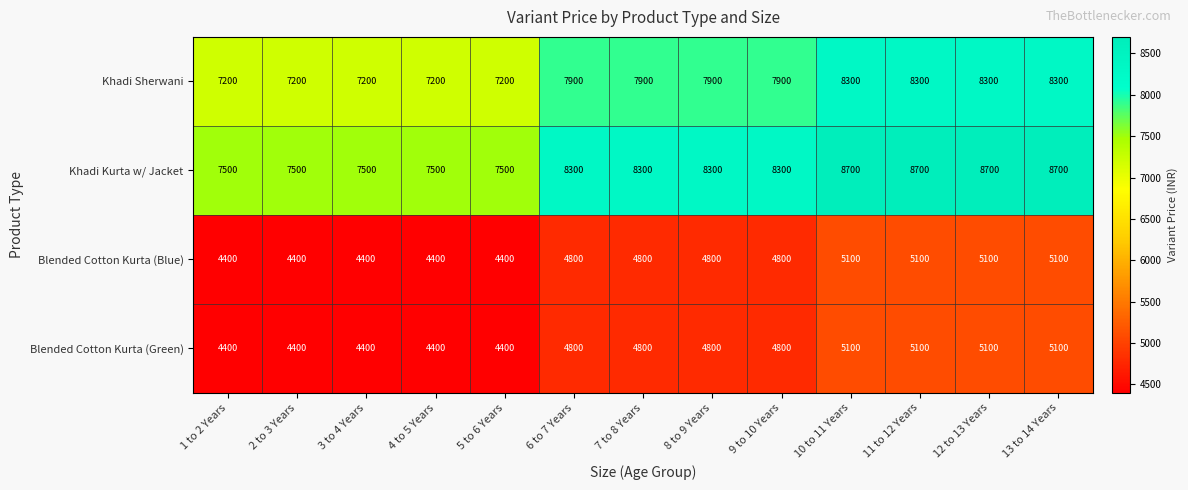

Which series has the largest total across all categories?

Khadi Kurta w/ Jacket